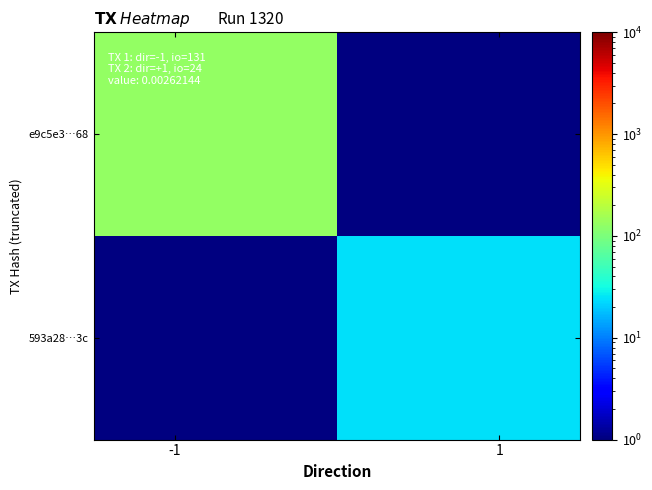

How many values in e9c5e3…68 are above zero?

1